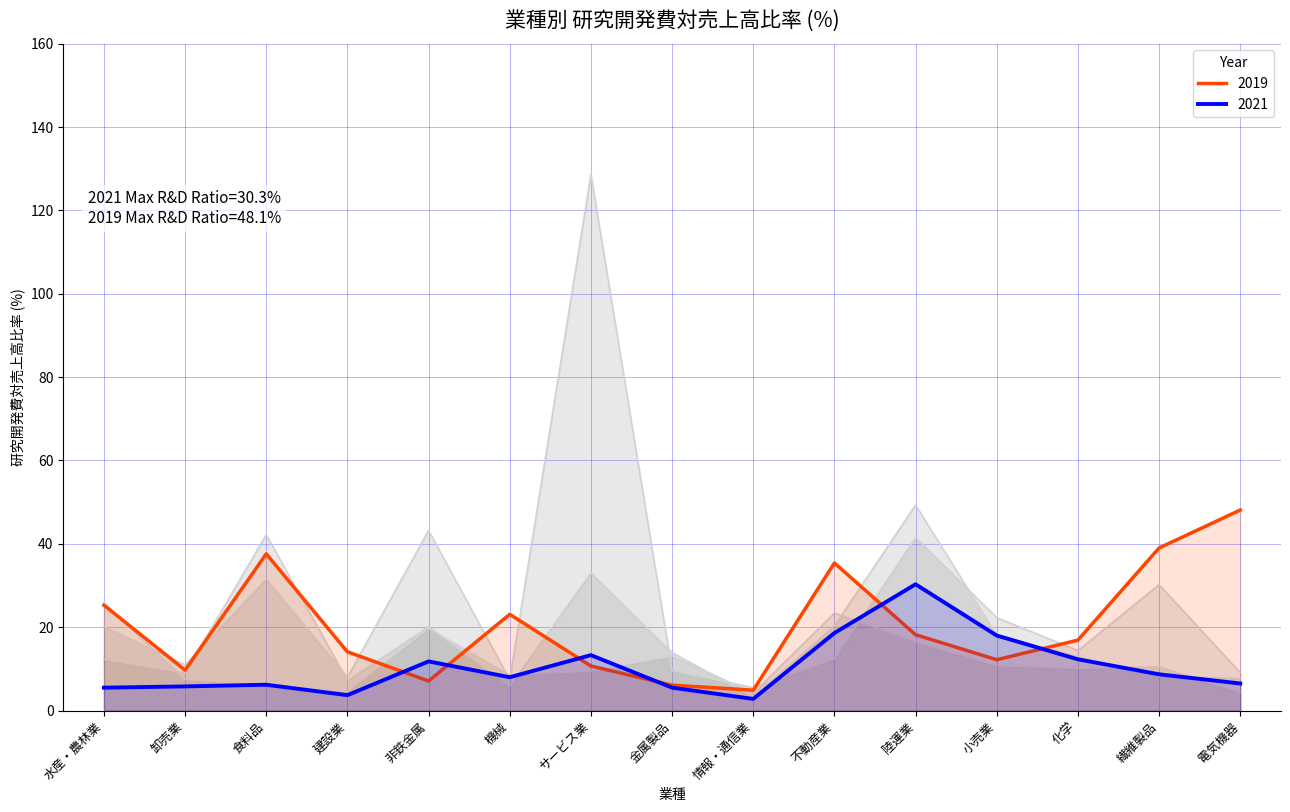

At which label does 2021 reach its peak?

陸運業